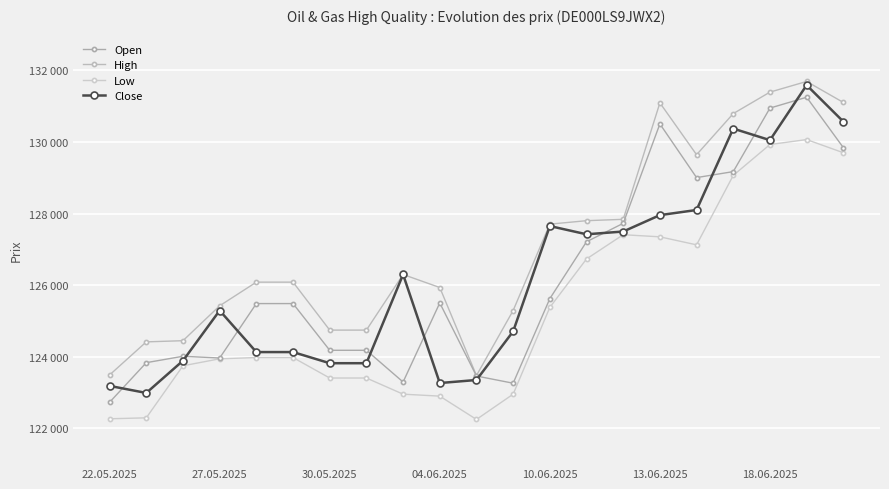

Which series has the largest range (max minus min)?

Close